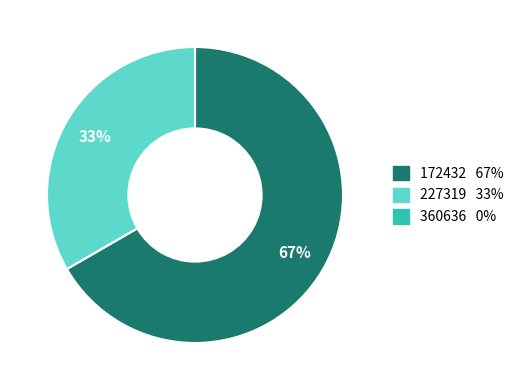

Does any single category account for the majority?

Yes